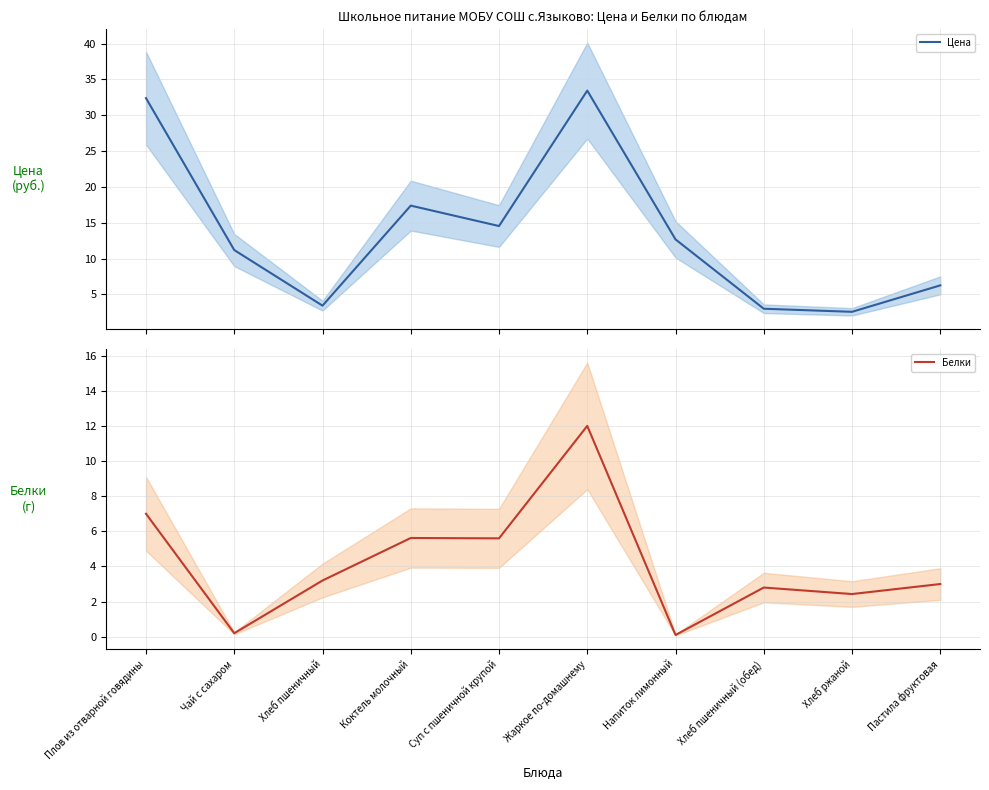

Count the number of categories in the chart.

10